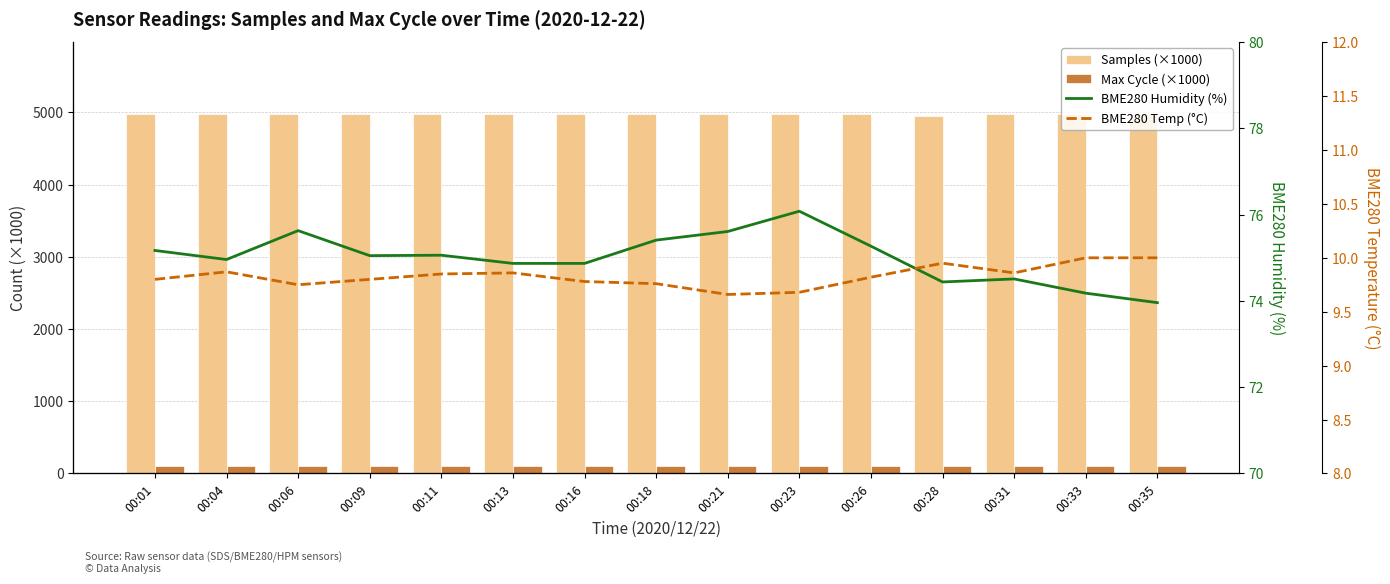

Between 00:21 and 00:23, which series saw the biggest shift?

Max Cycle (×1000)